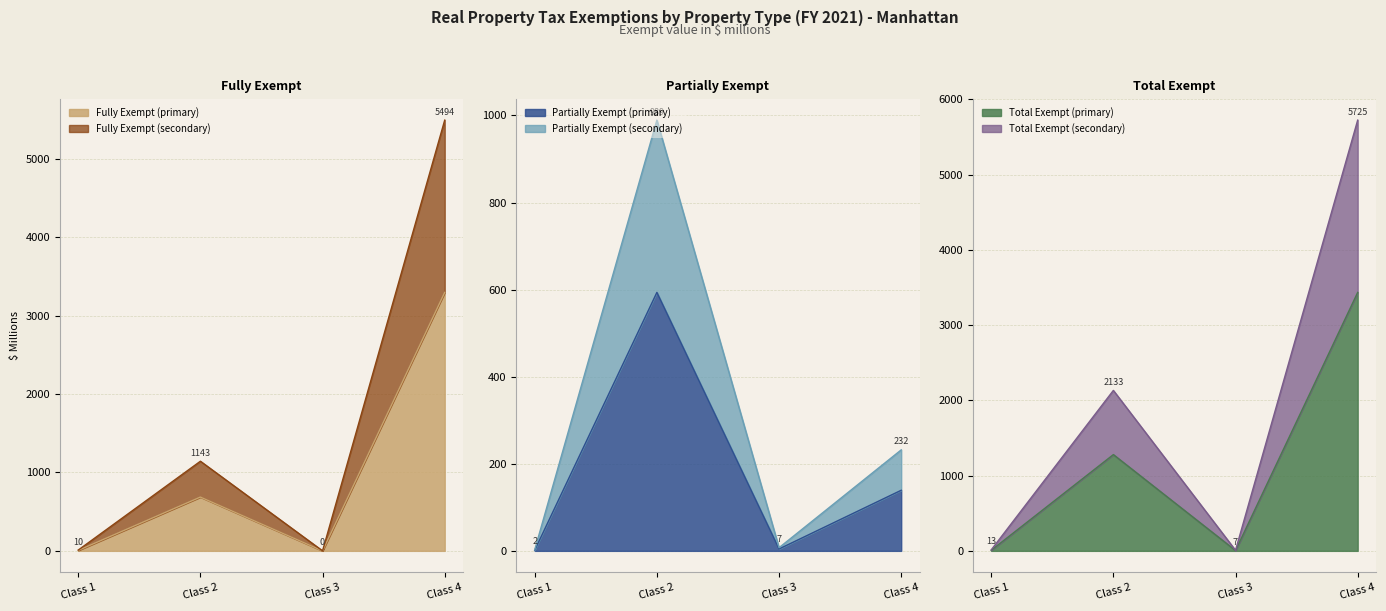

True or false: Fully Exempt Parcels and Total Exempt Parcels intersect in this chart.

False